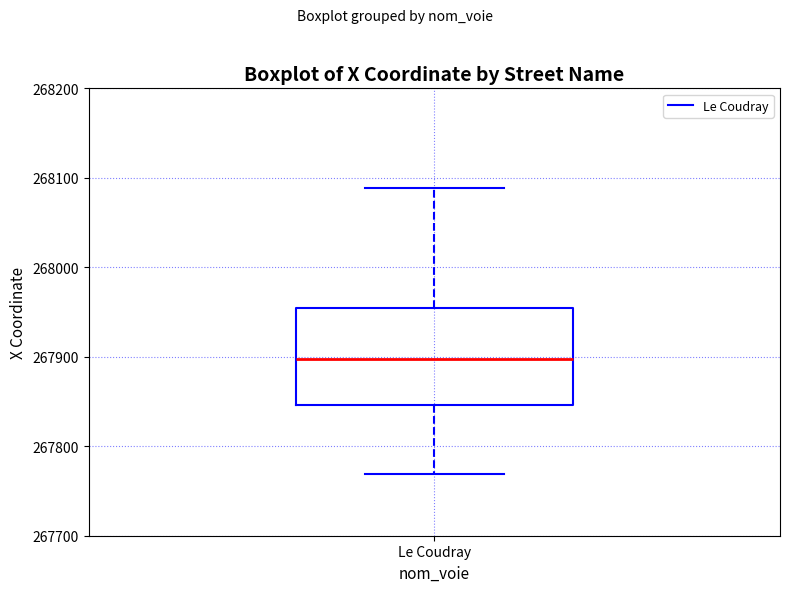

Read this box plot against the y-axis: the position of the median line, the range covered by the box, and the ends of both whiskers. The values are not printed on the chart, so give them approximately, as read against the axis.

median 267900, box 267850 to 267950, whiskers 267770 to 268090